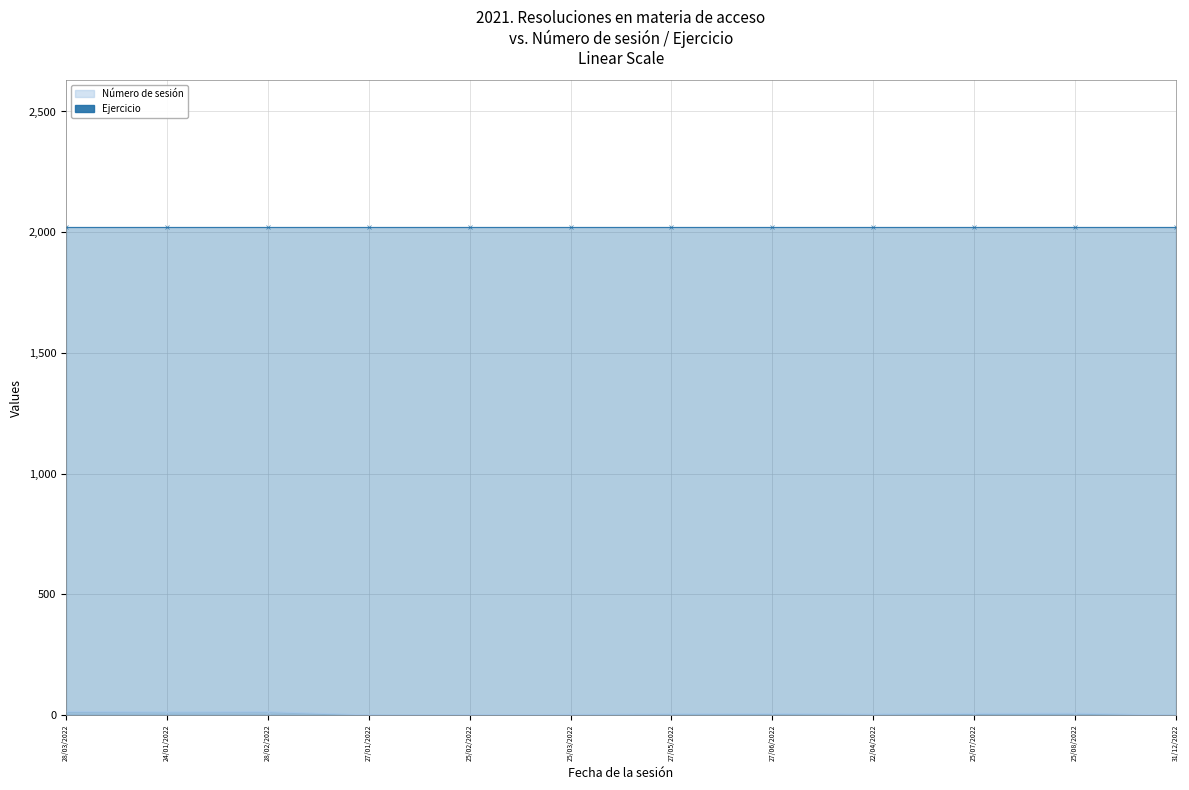

What is the approximate value at 28/03/2022, to the nearest 10?

20